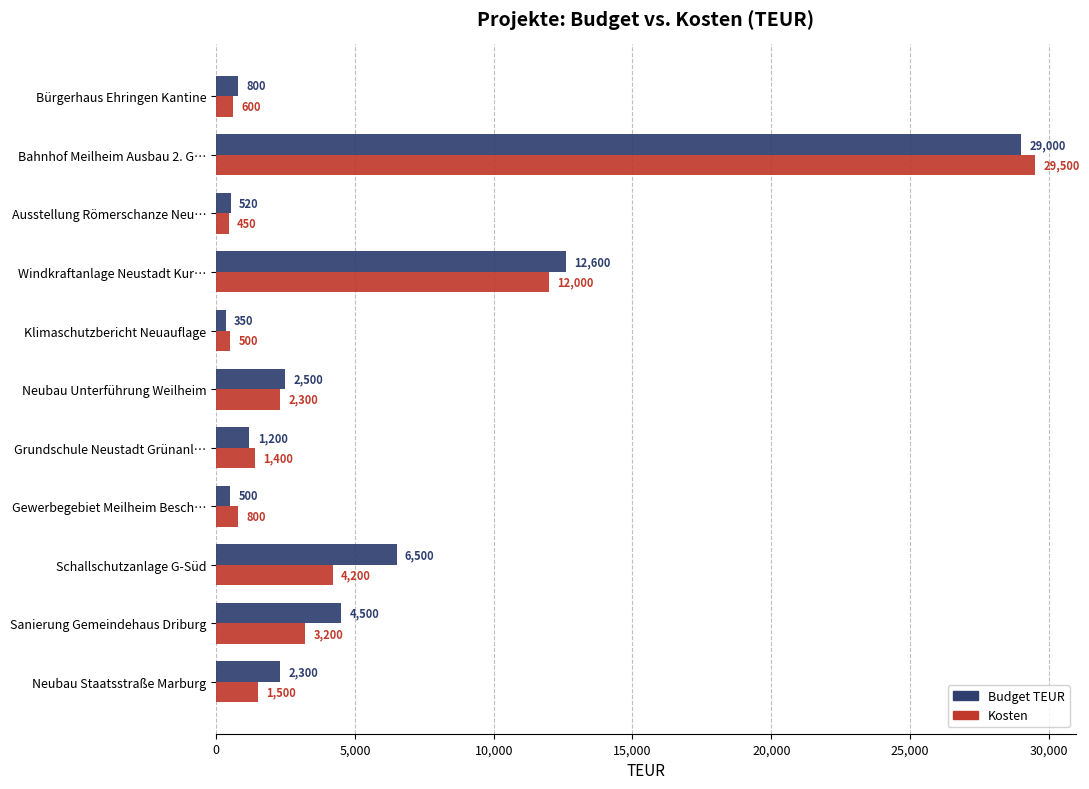

The value of Kosten at Bahnhof Meilheim Ausbau 2. G… is 13229. True or false?

False